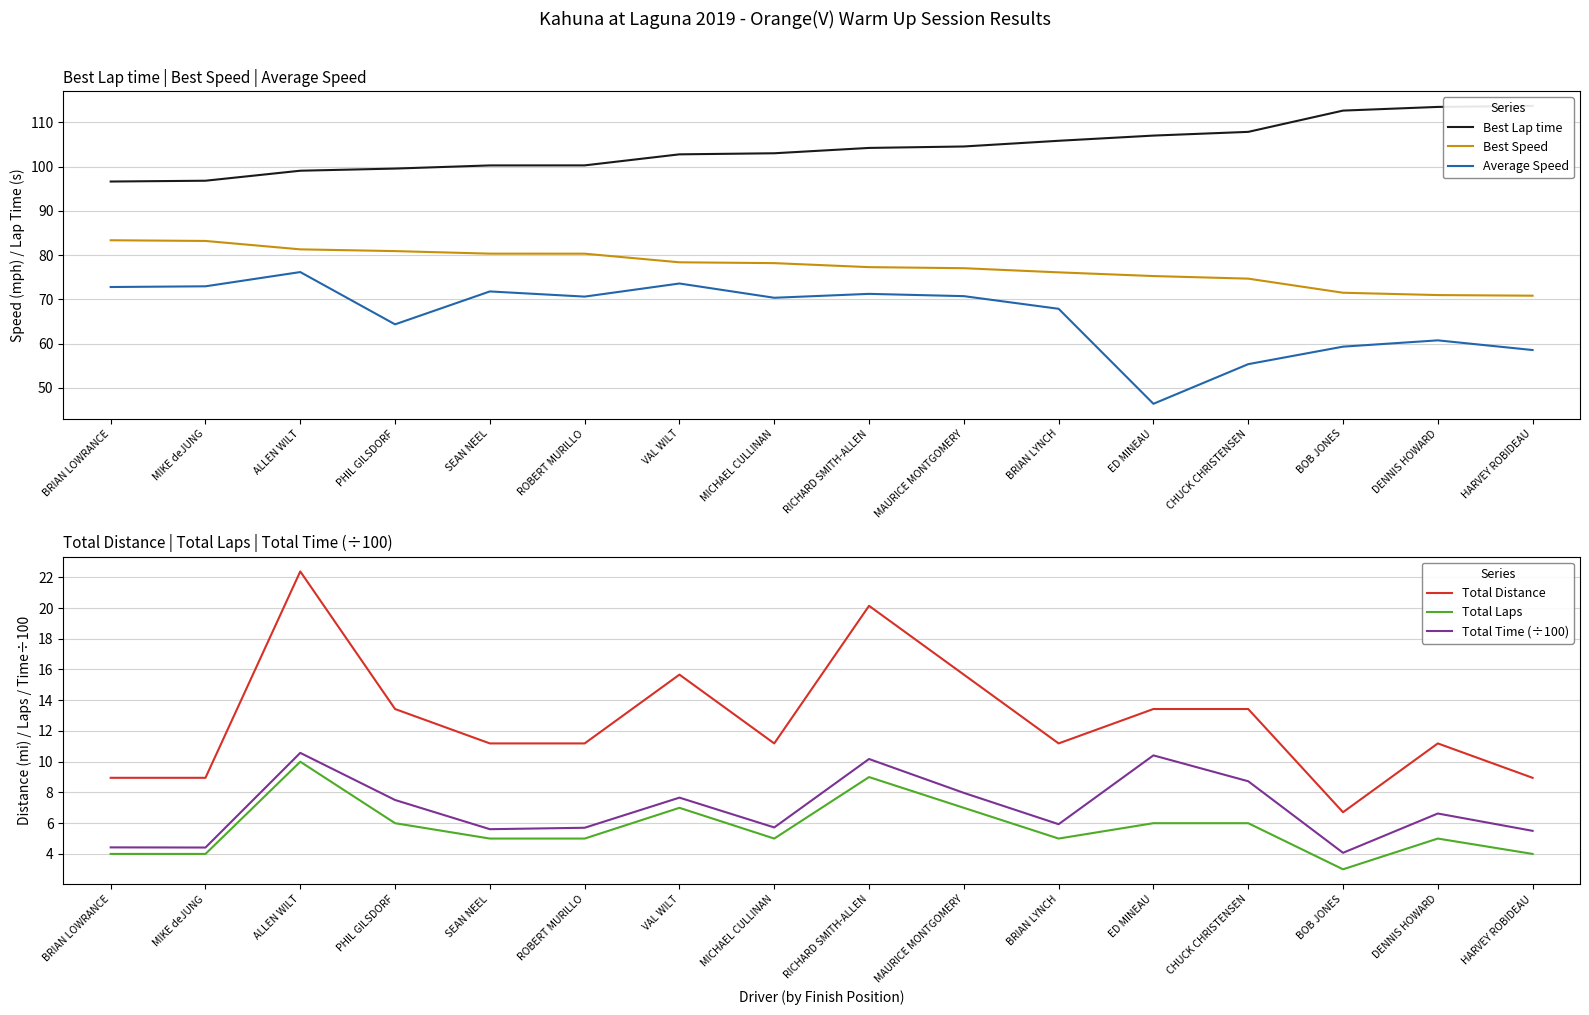

What is the sum of the Best Lap time values at ED MINEAU and DENNIS HOWARD?

220.5